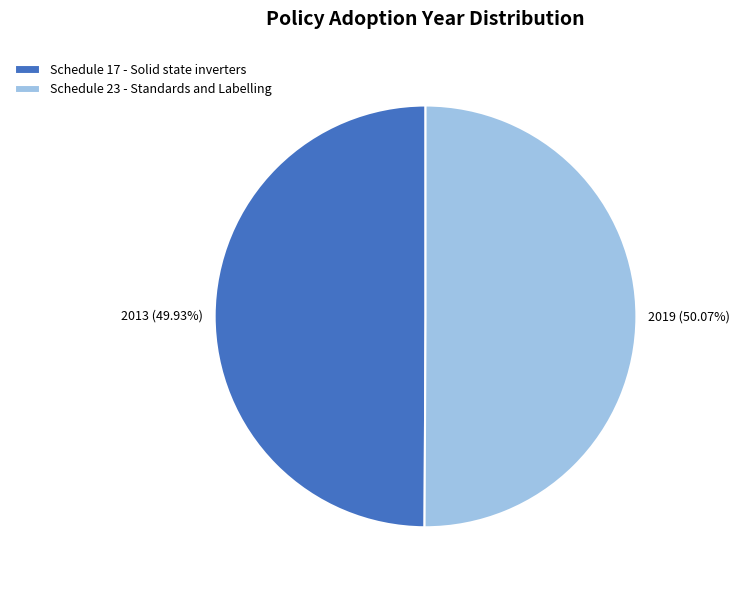

The Schedule 23 - Standards and Labelling slice represents 50% of the pie. True or false?

True